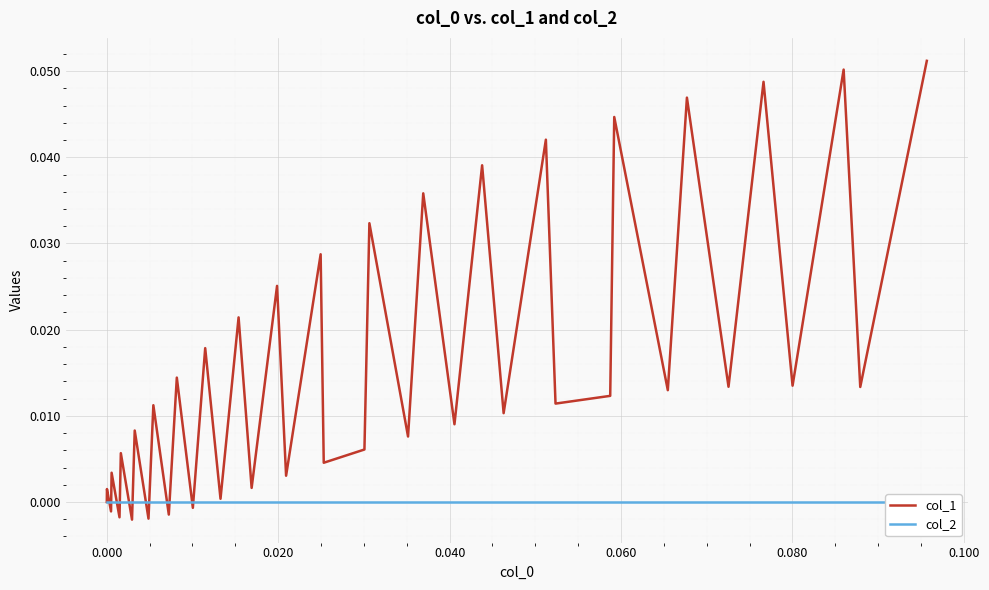

Reading left to right, what are all the values shown in this chart?

col_1: 0.0	0.0	-0.0	0.0	-0.0	0.0	-0.0	0.0	-0.0	0.0	-0.0	0.0	-0.0	0.0	0.0	0.0	0.0	0.0	0.0	0.0	0.0	0.0	0.0	0.0	0.0	0.0	0.0	0.0	0.0	0.0	0.0	0.0	0.0	0.0	0.0	0.0	0.0	0.1	0.0	0.1
col_2: 0.0	0.0	0.0	0.0	0.0	0.0	0.0	0.0	0.0	0.0	0.0	0.0	0.0	0.0	0.0	0.0	0.0	0.0	0.0	0.0	0.0	0.0	0.0	0.0	0.0	0.0	0.0	0.0	0.0	0.0	0.0	0.0	0.0	0.0	0.0	0.0	0.0	0.0	0.0	0.0